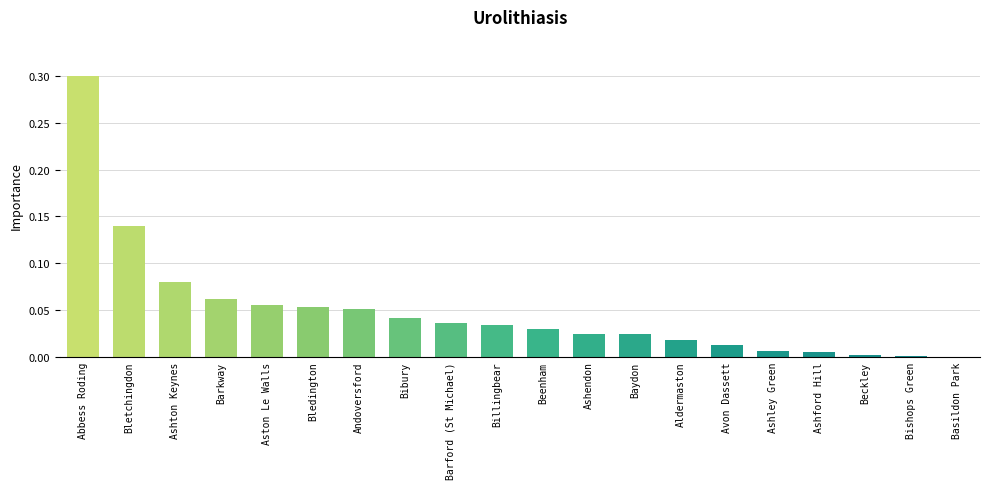

What is the ratio of the value at Bibury to the value at Aston Le Walls?

0.7